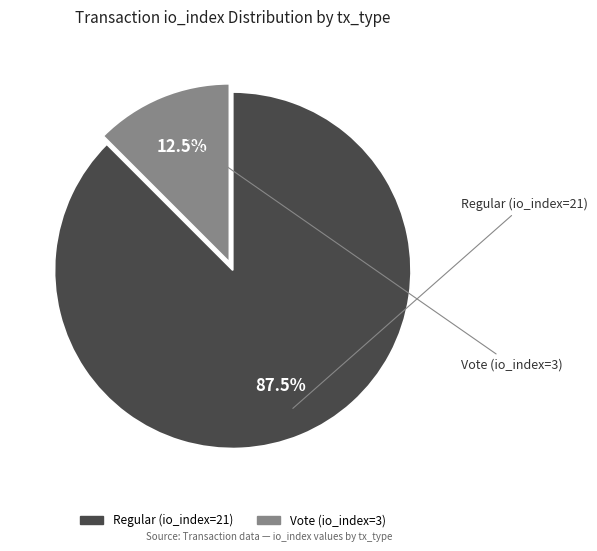

Count the number of slices in the pie.

2